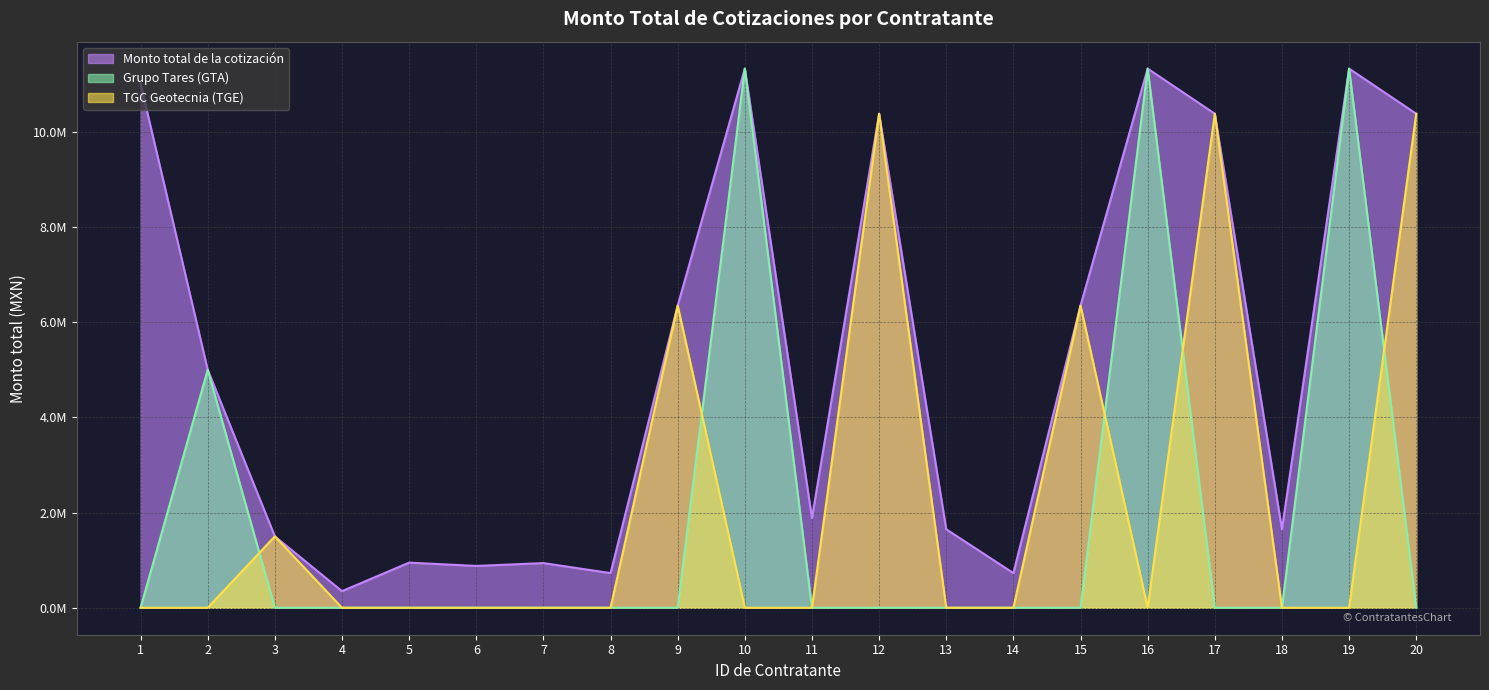

Between 10 and 3, which is larger?

10